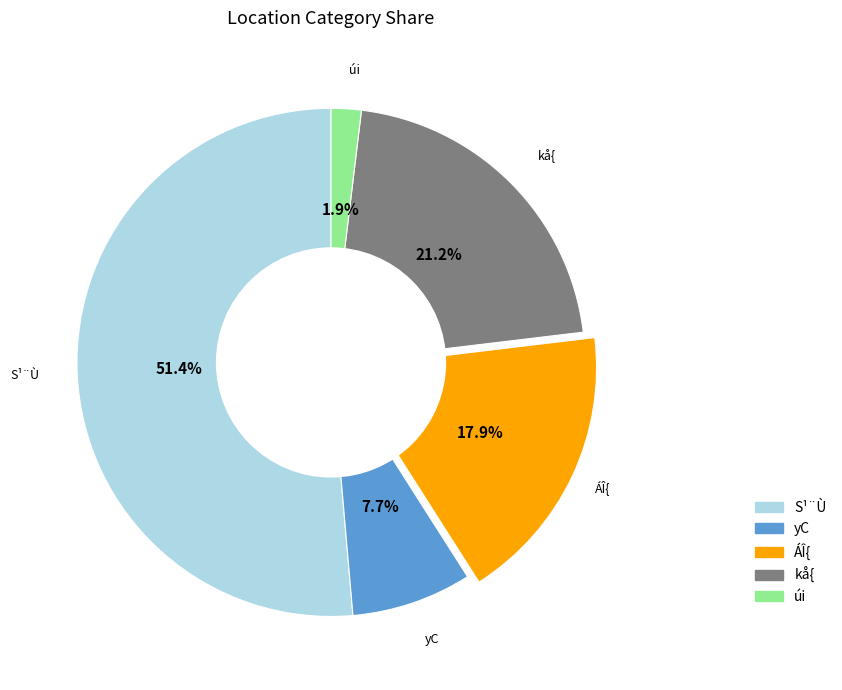

What is the smallest slice in the pie chart?

úi